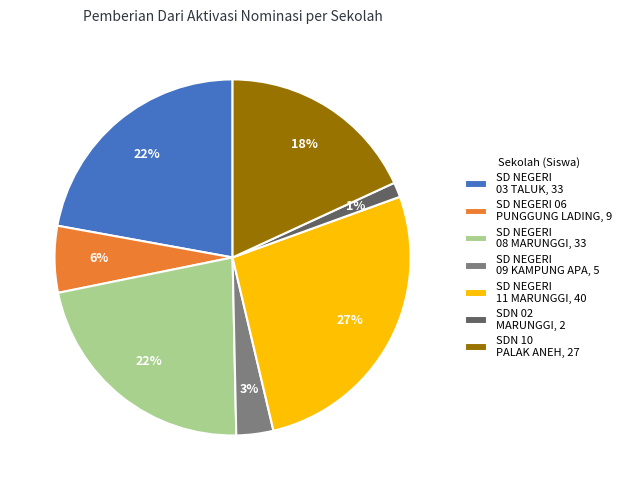

To the nearest percent, what is the difference between the largest and smallest slice percentages?

26%